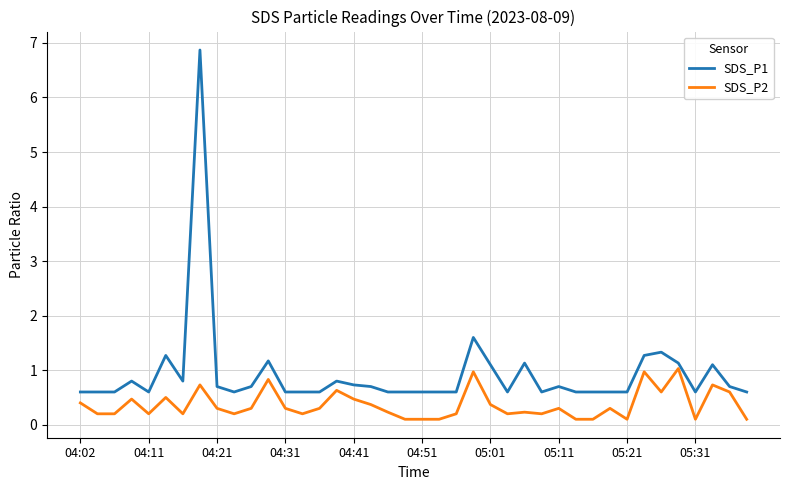

What is the lowest value of the SDS_P1 series?

0.6